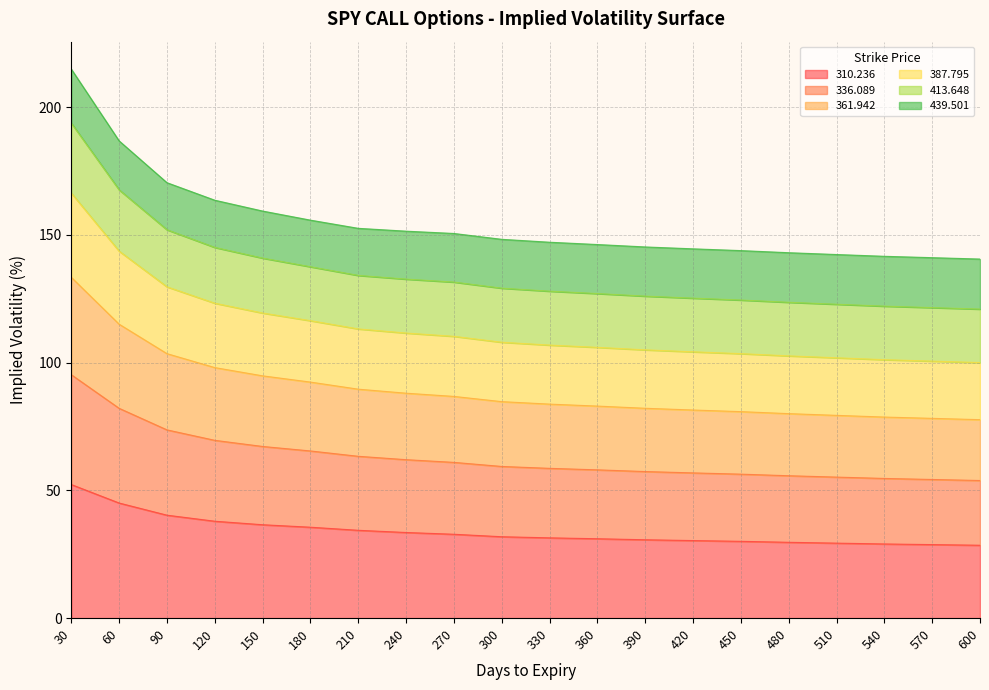

What is the total value across all series at 270?

150.6